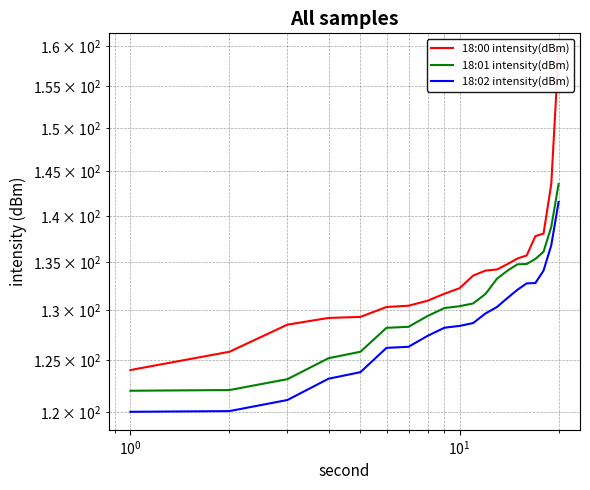

What is the smallest value displayed?

120.0